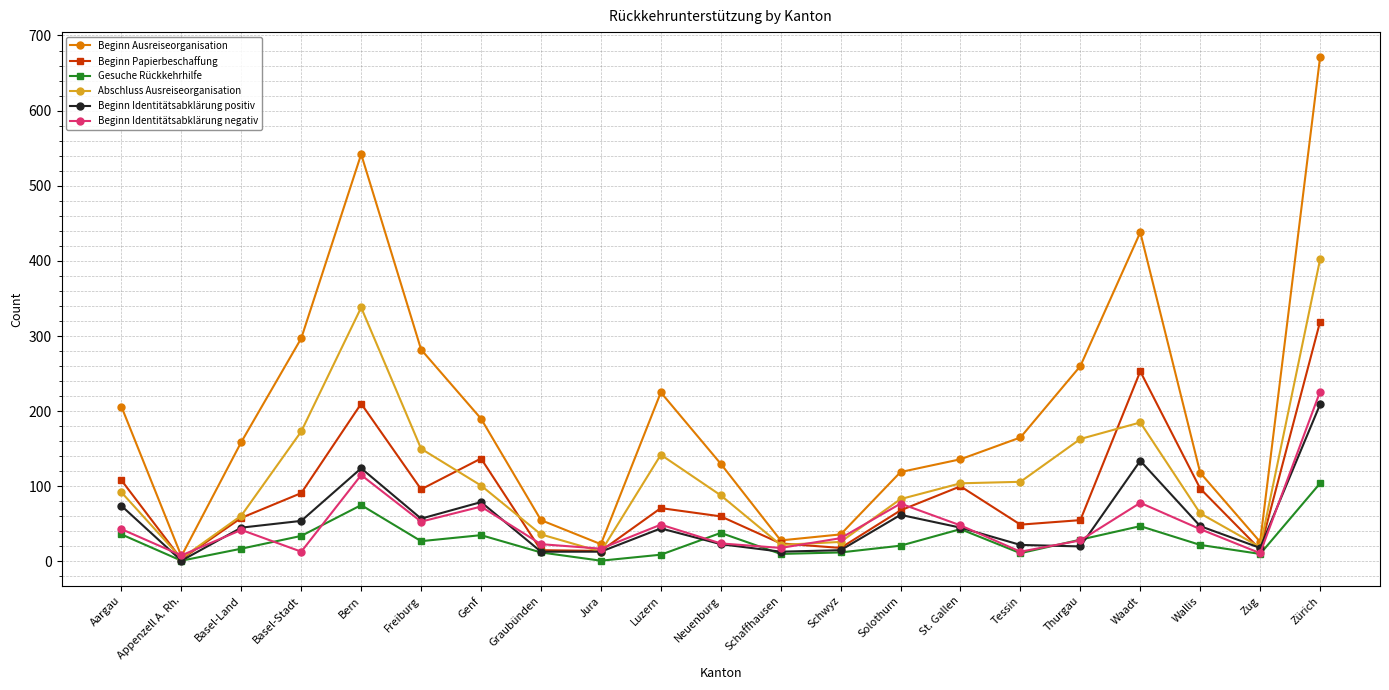

What value does the Gesuche Rückkehrhilfe series have at Bern, to the nearest 5?

75